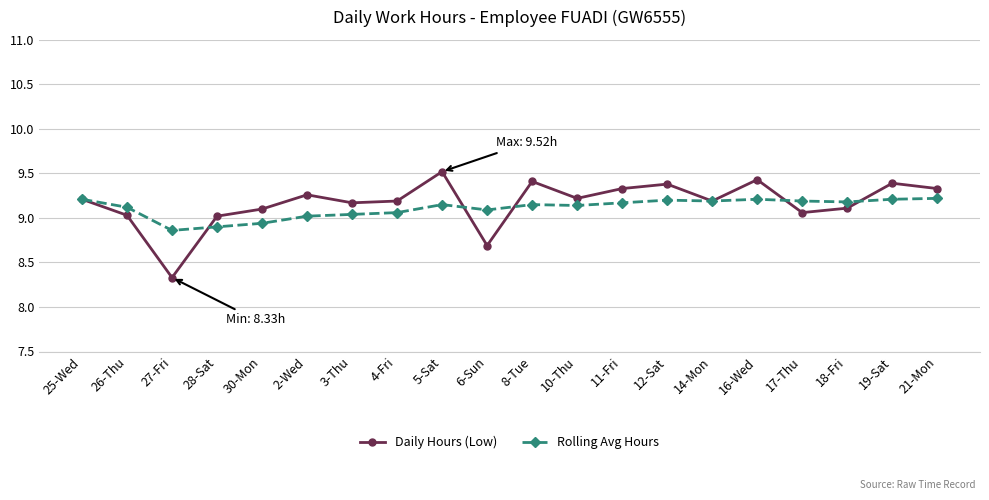

What position from the right is 14-Mon?

6